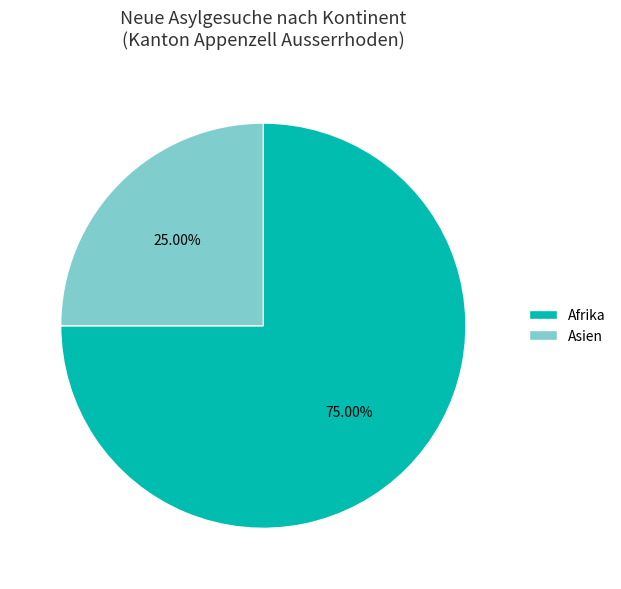

Is there a majority slice in this chart?

Yes